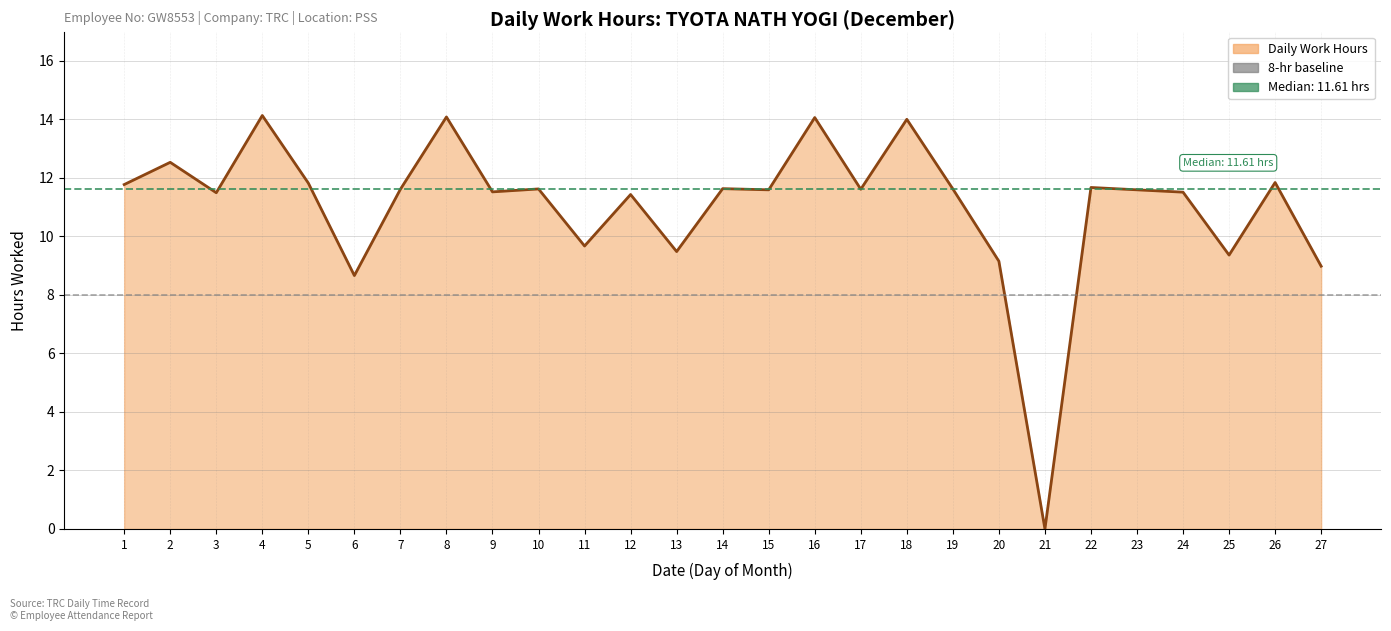

How many interior local valleys (lower than both neighbors) does the data have?

9